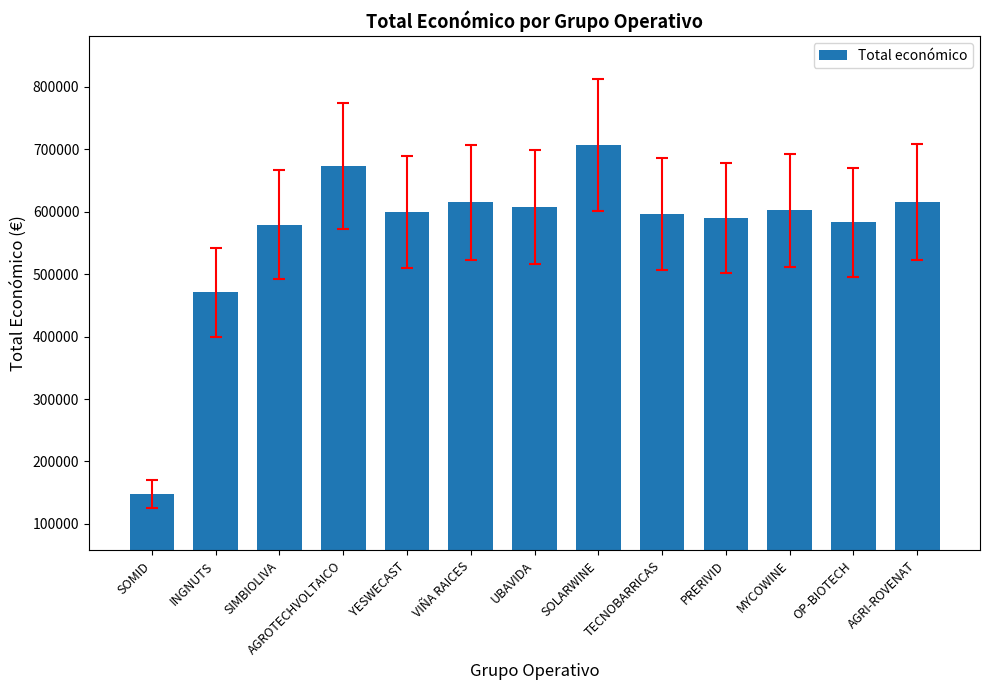

The chart shows a value of 615375.0 at AGRI-ROVENAT. True or false?

True